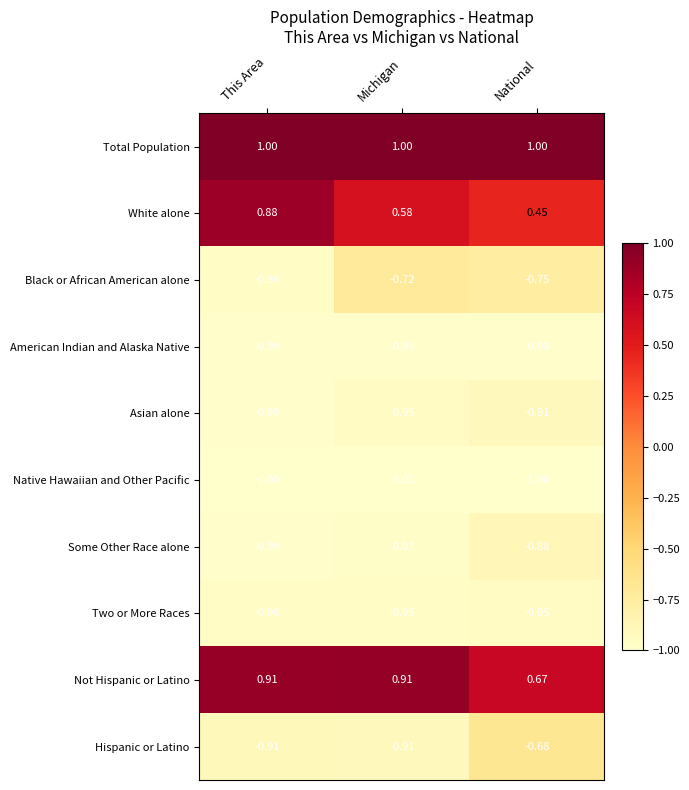

At National, list the series in order from smallest to largest.

Native Hawaiian and Other Pacific, American Indian and Alaska Native, Two or More Races, Asian alone, Some Other Race alone, Black or African American alone, Hispanic or Latino, White alone, Not Hispanic or Latino, Total Population